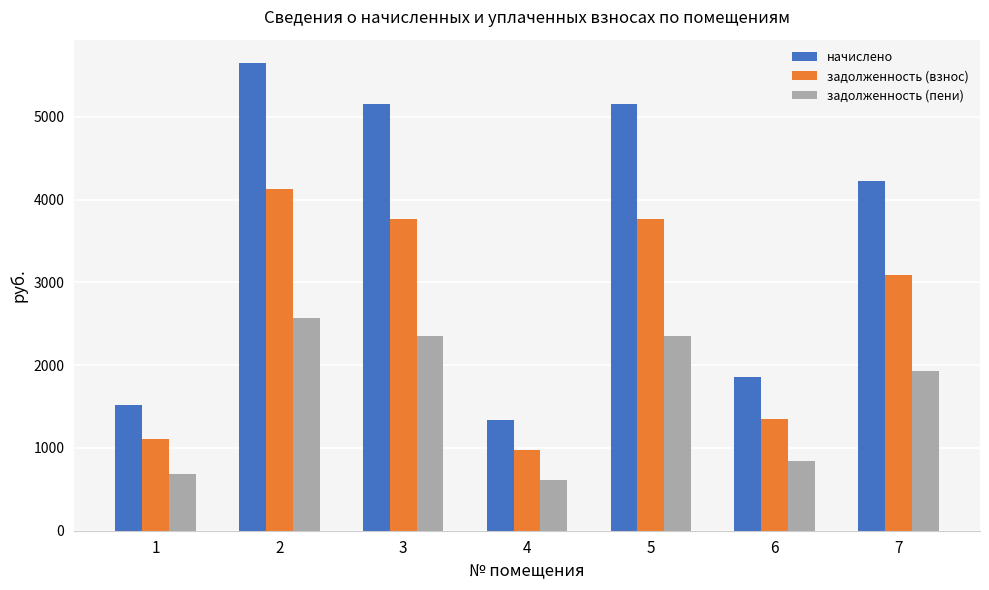

At which category is the sum across all series the highest?

2